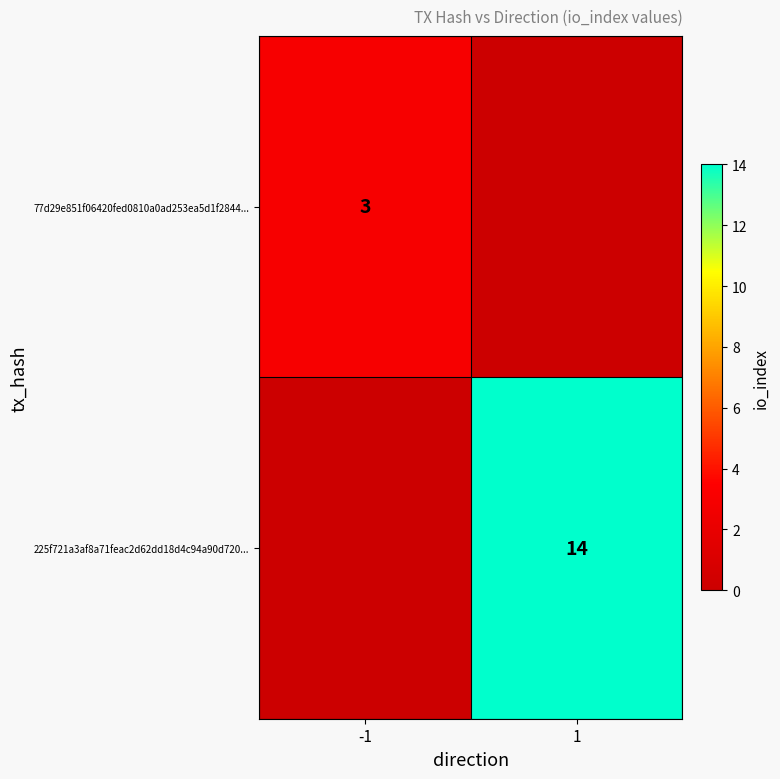

The 77d29e851f06420fed0810a0ad253ea5d1f2844... series shows 3 at -1. True or false?

True